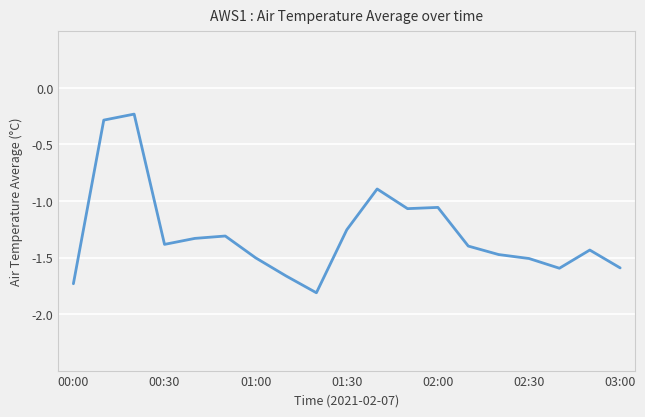

What is the smallest value displayed?

-1.8